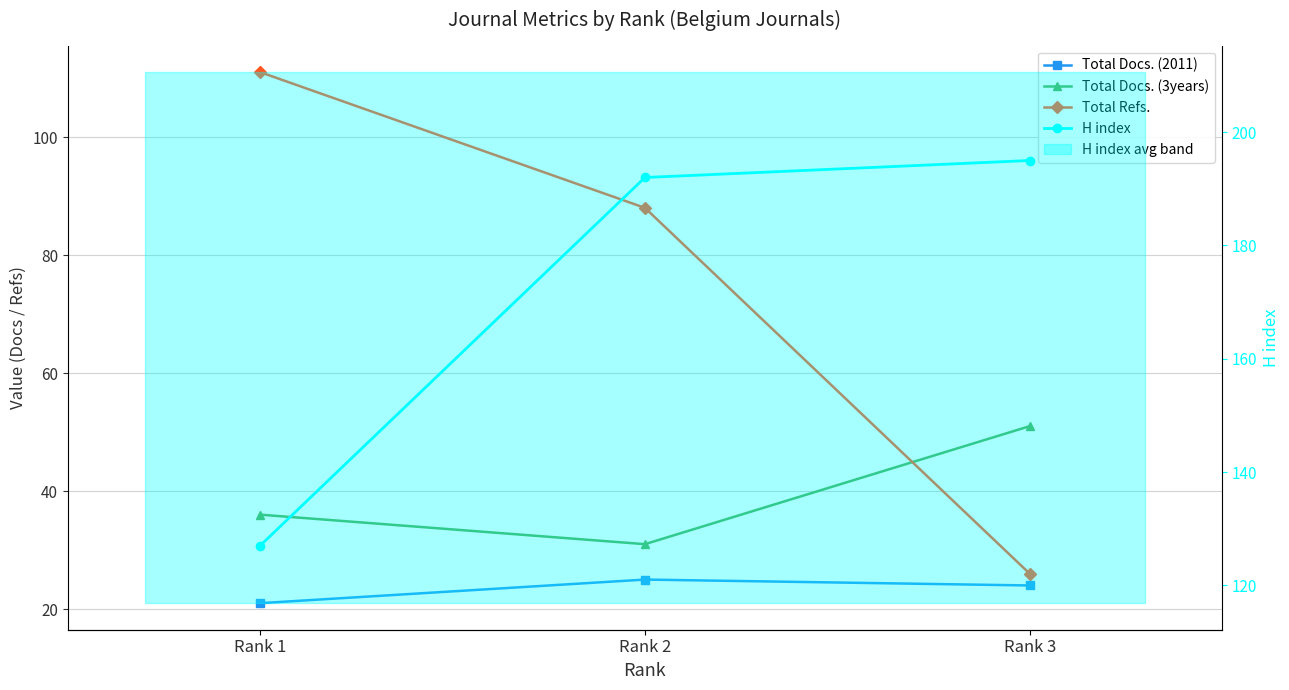

Which has a higher value, Rank 3 or Rank 2?

Rank 2